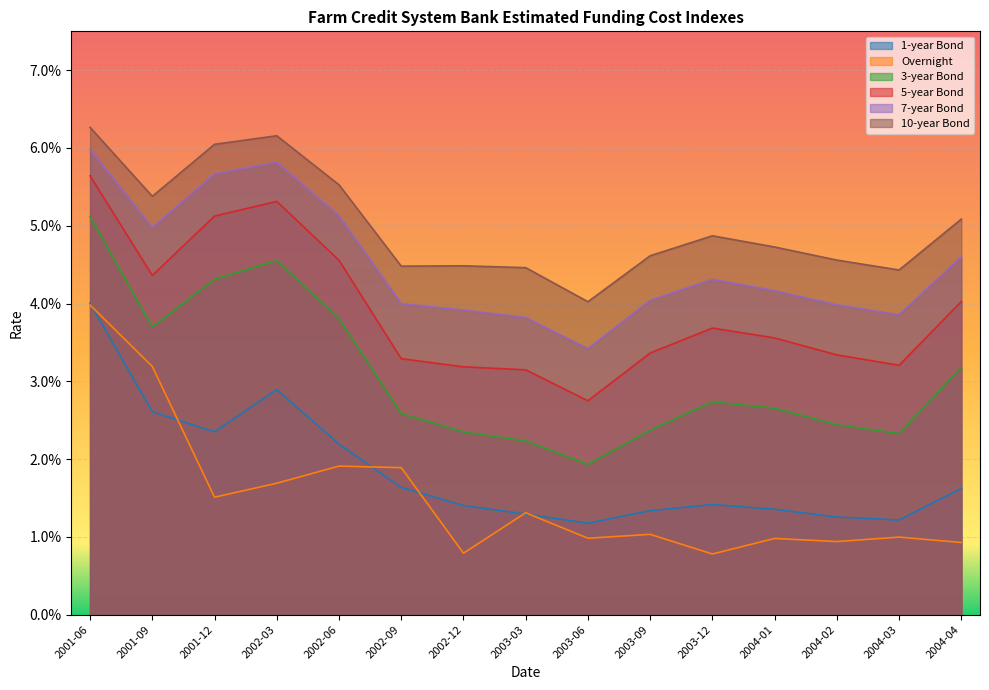

What are all the series names shown in the legend?

1-year Bond, Overnight, 3-year Bond, 5-year Bond, 7-year Bond, 10-year Bond